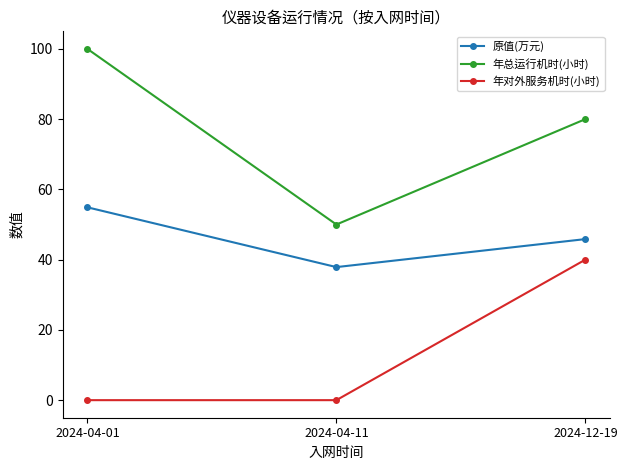

Is it true that 年对外服务机时(小时) equals 40.0 at 2024-12-19?

True